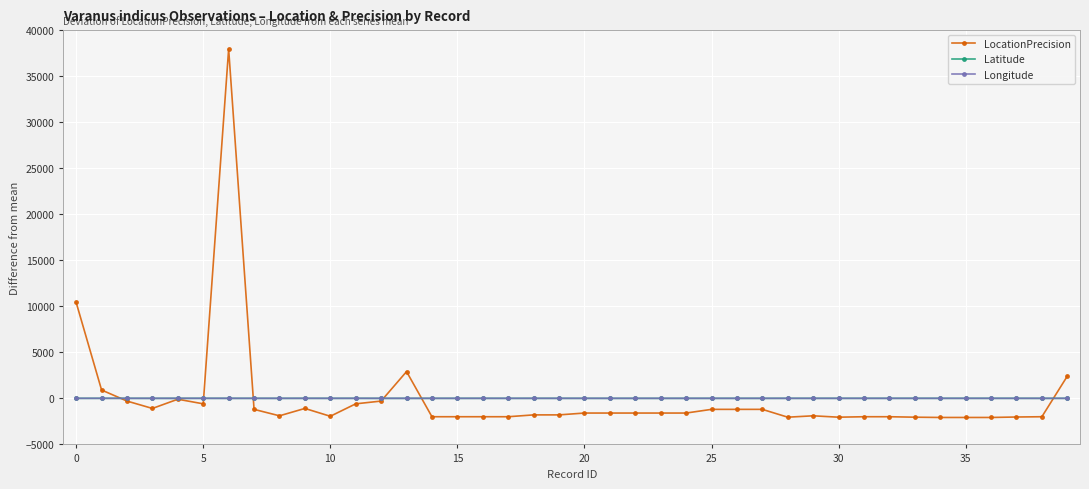

True or false: Latitude has more than 0 interior local peaks.

True